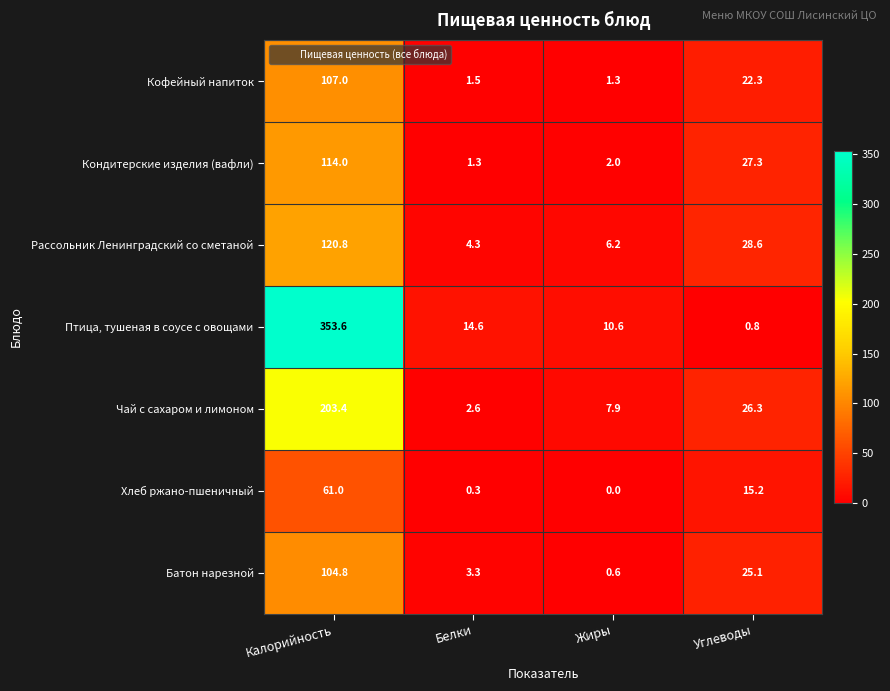

How many values in the Рассольник Ленинградский со сметаной series are below 28?

2